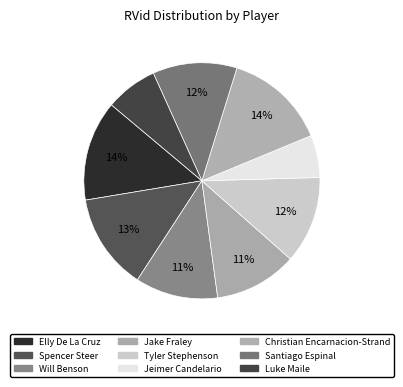

Is Jake Fraley the majority of the pie?

No